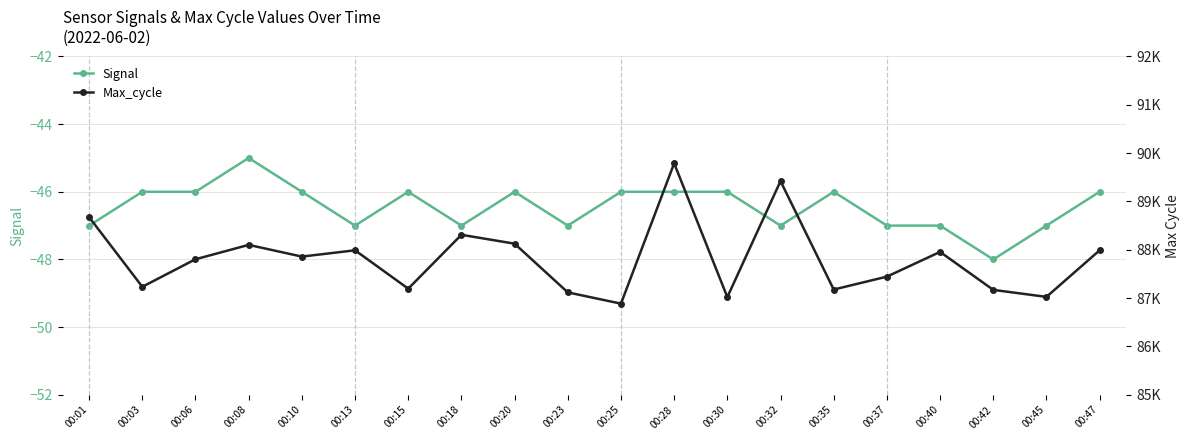

Reading left to right, transcribe all the data shown in this chart.

Signal: 00:01=-47	00:03=-46	00:06=-46	00:08=-45	00:10=-46	00:13=-47	00:15=-46	00:18=-47	00:20=-46	00:23=-47	00:25=-46	00:28=-46	00:30=-46	00:32=-47	00:35=-46	00:37=-47	00:40=-47	00:42=-48	00:45=-47	00:47=-46
Max_cycle: 00:01=88675	00:03=87234	00:06=87804	00:08=88101	00:10=87859	00:13=87989	00:15=87195	00:18=88310	00:20=88126	00:23=87118	00:25=86885	00:28=89789	00:30=87020	00:32=89421	00:35=87177	00:37=87444	00:40=87956	00:42=87170	00:45=87025	00:47=87989